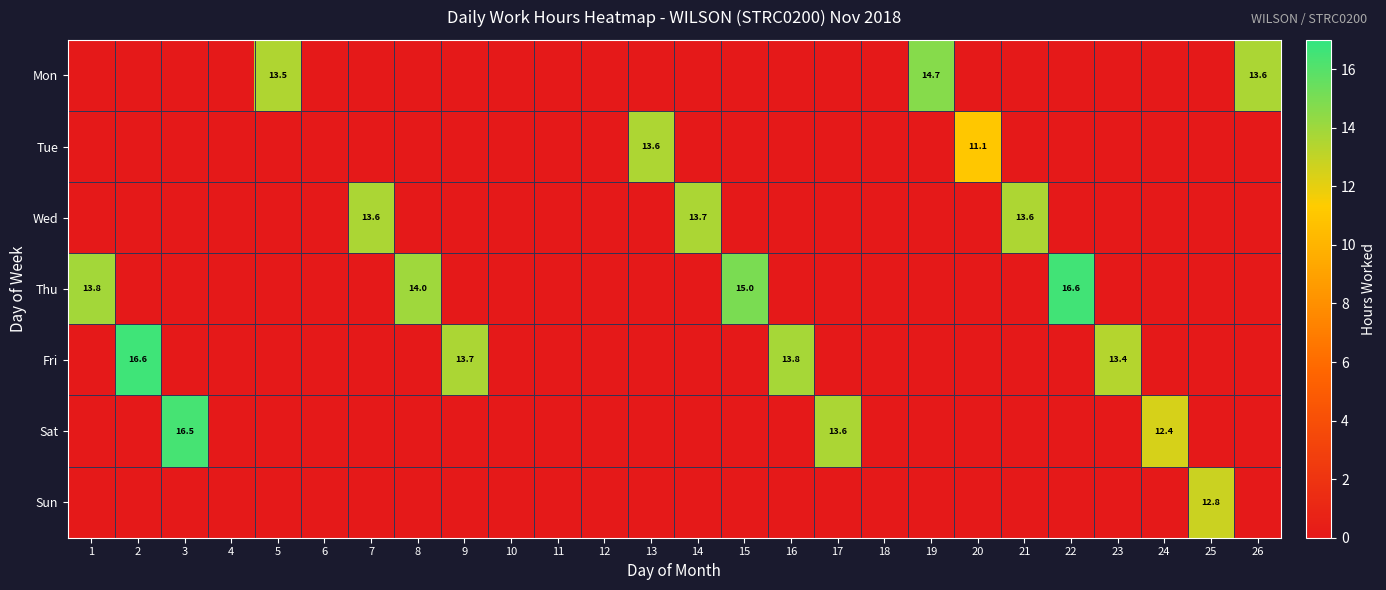

True or false: Mon has a value of 7.8 at 14.

False